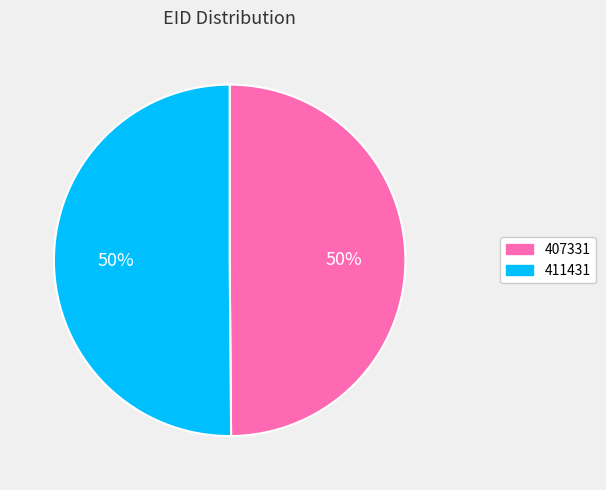

Approximately how many times larger is the value at 411431 compared to 407331?

1.0